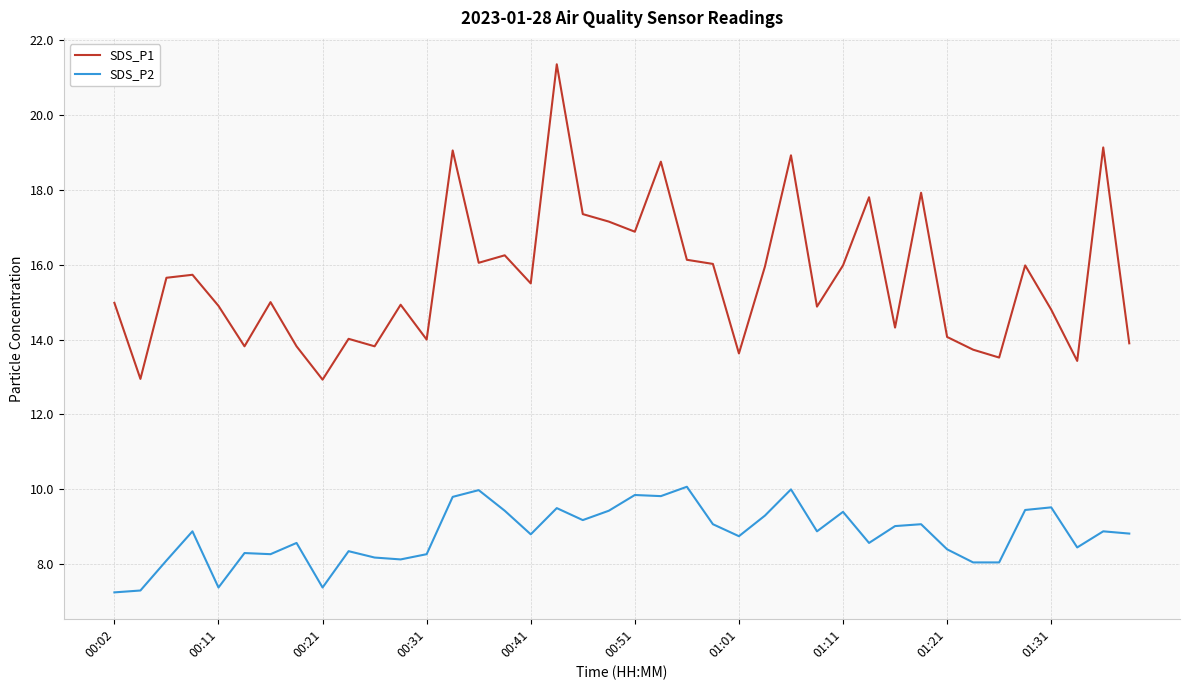

Which series has the largest total across all categories?

SDS_P1